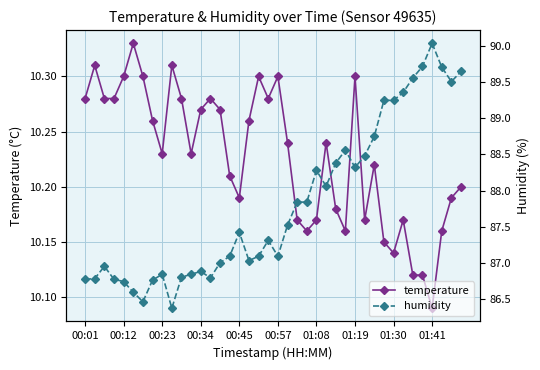

Where is temperature nearest to the value 10?

01:41